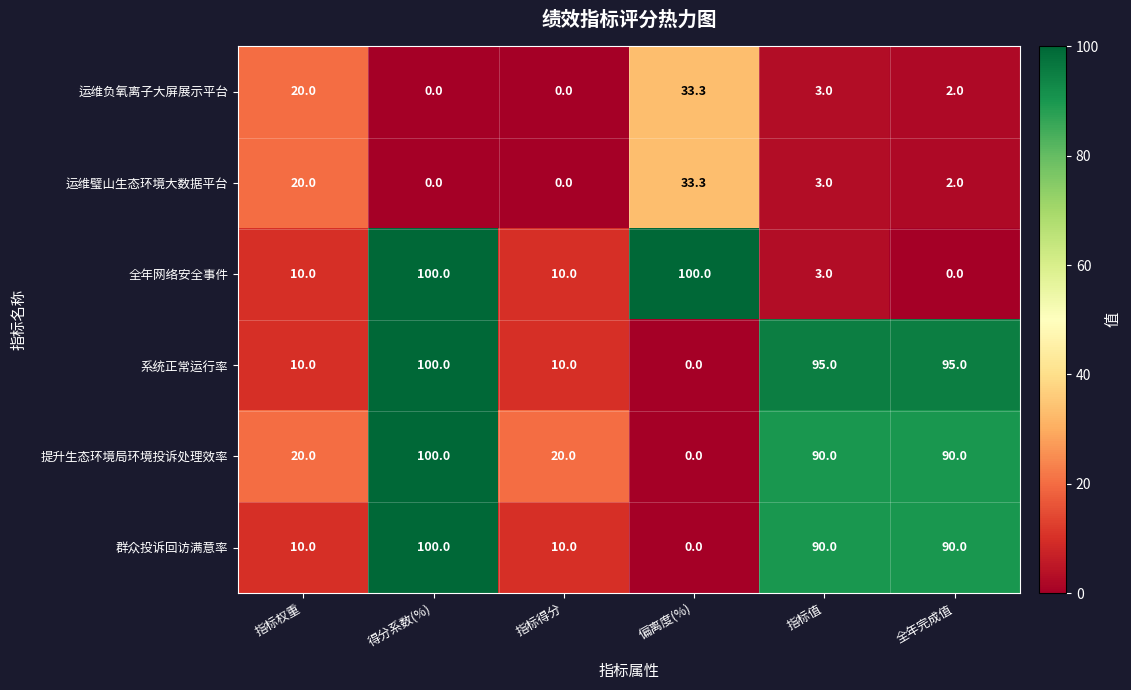

At which category is the sum across all series the highest?

得分系数(%)